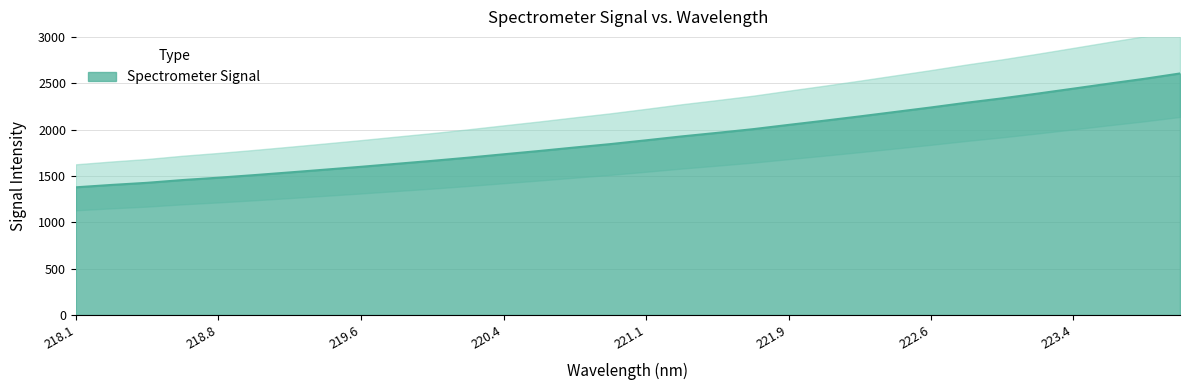

Is it true that Spectrometer Signal equals 1377.5 at 218.1?

True